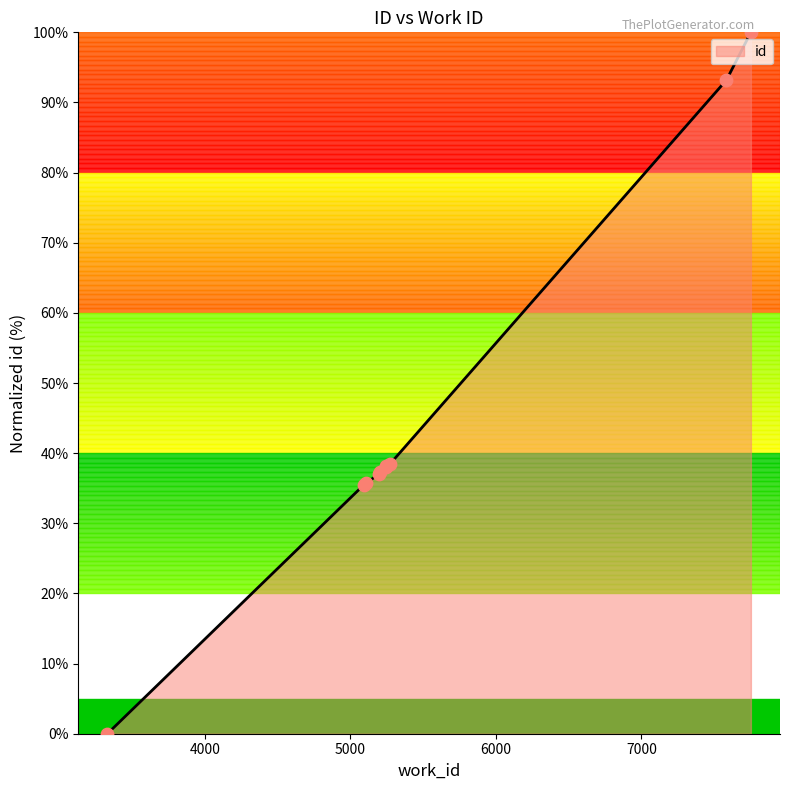

Between 5110 and 5093, which is larger?

5110